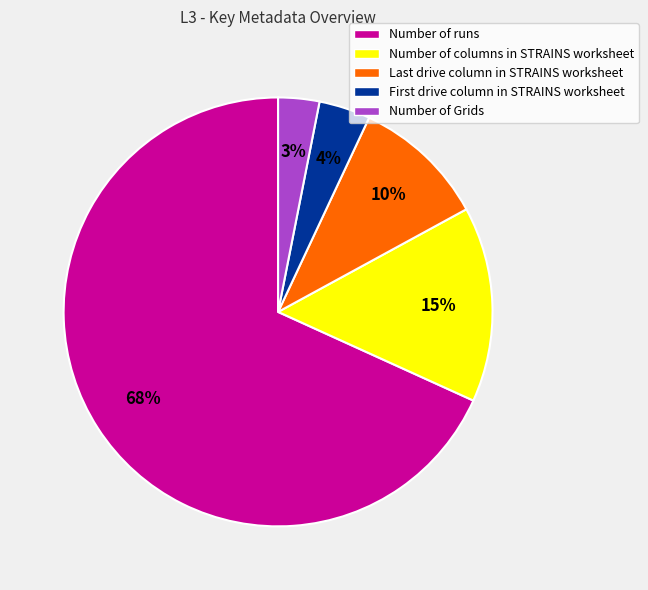

Count the number of slices in the pie.

5